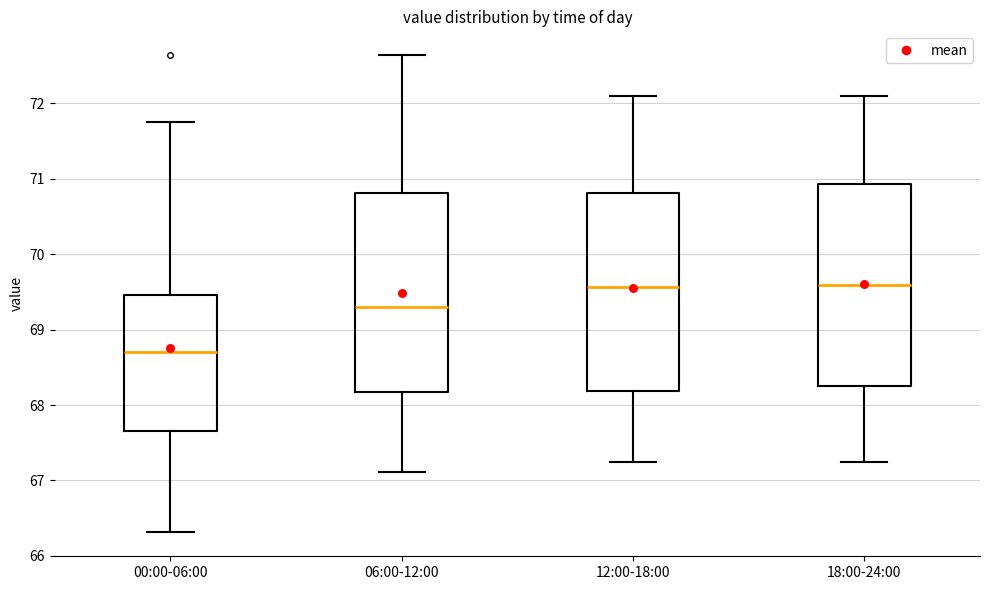

Reading left to right, transcribe this box plot: for each box, give where its median line is, the range the box spans, and where its two whiskers end, as read against the y-axis. The values are not printed on the chart, so give them approximately, as read against the axis.

00:00-06:00: median 68.7, box 67.7 to 69.5, whiskers 66.3 to 71.8
06:00-12:00: median 69.3, box 68.2 to 70.8, whiskers 67.1 to 72.6
12:00-18:00: median 69.6, box 68.2 to 70.8, whiskers 67.3 to 72.1
18:00-24:00: median 69.6, box 68.3 to 70.9, whiskers 67.3 to 72.1